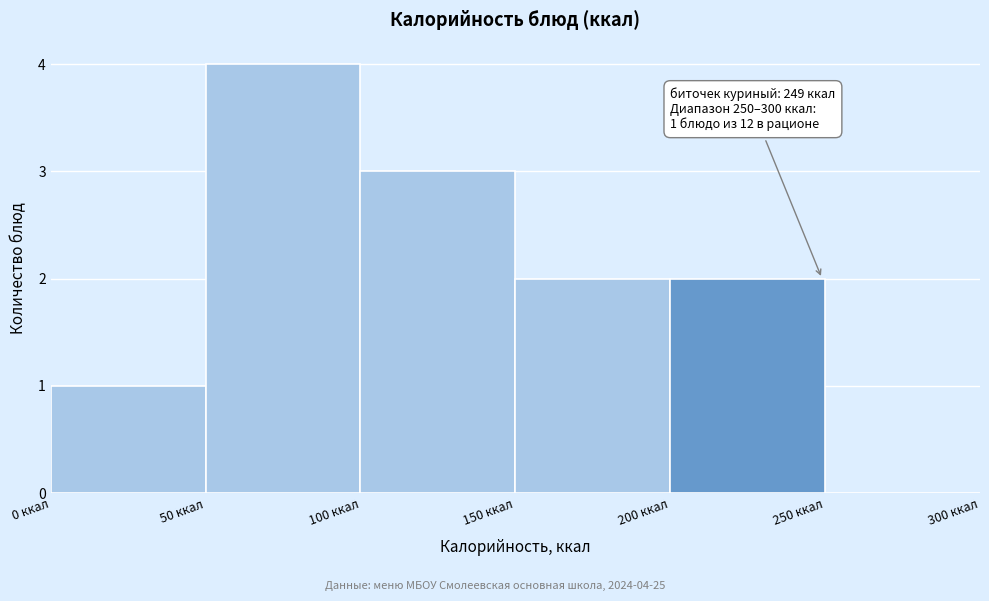

Over which range of the x-axis is the bar tallest?

50 to 100